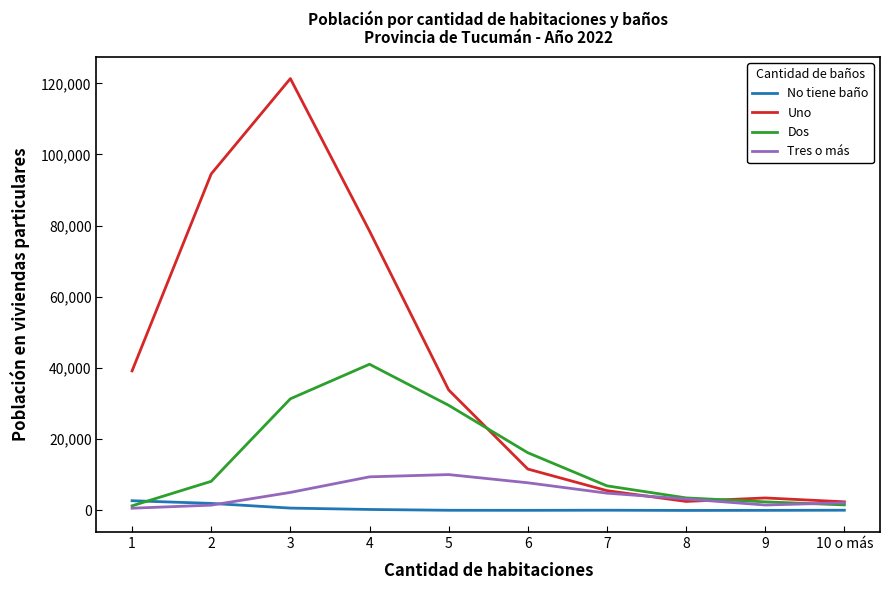

Between 4 and 5, which series saw the biggest shift?

Uno